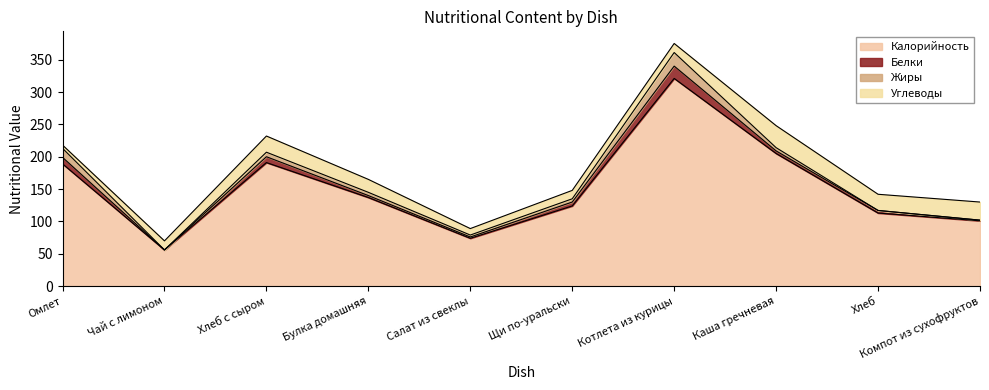

How many times do Жиры and Белки cross each other?

4